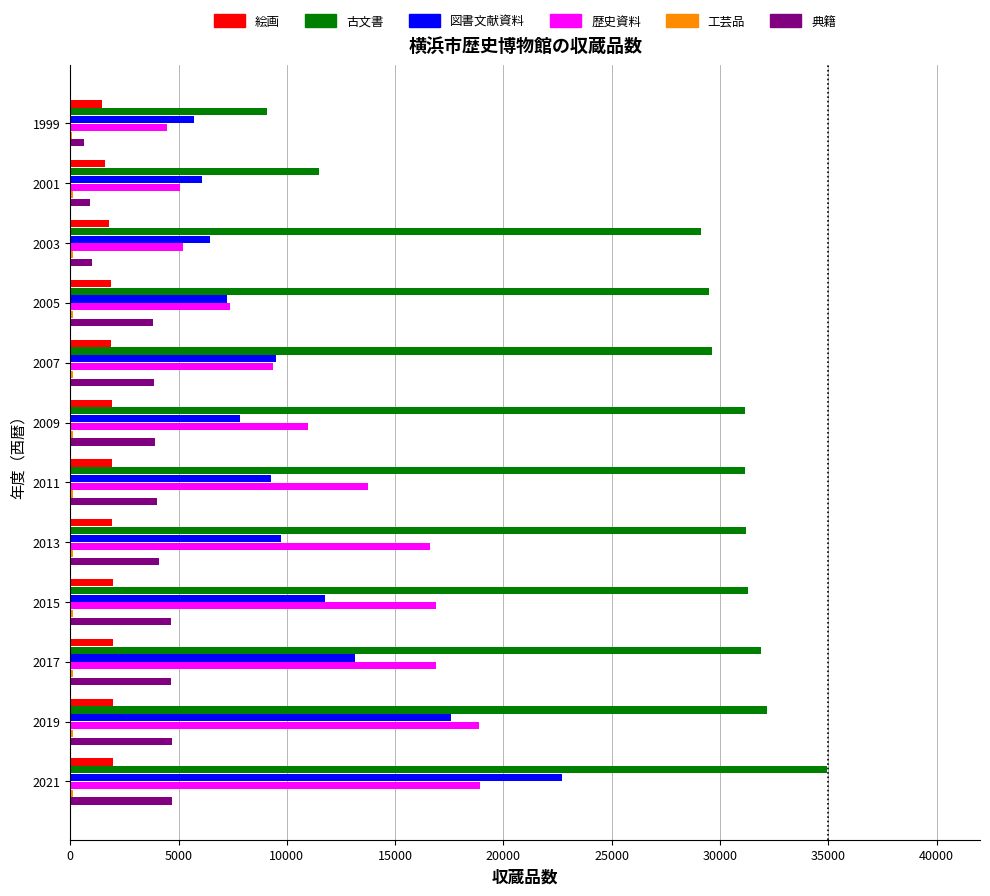

The 図書文献資料 series shows 9503 at 2007. True or false?

True